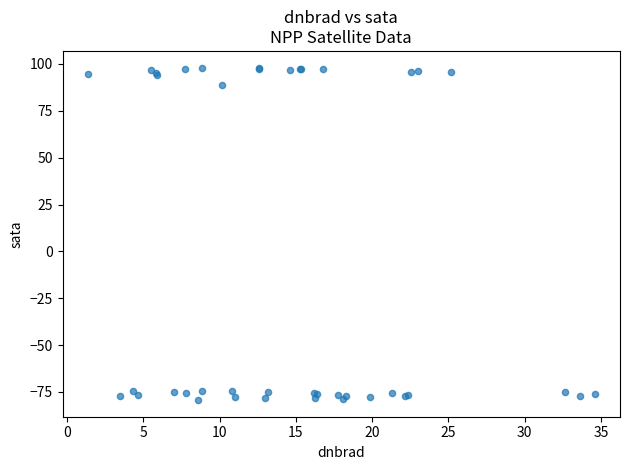

What Y value in the scatter plot is closest to 9?

89.0